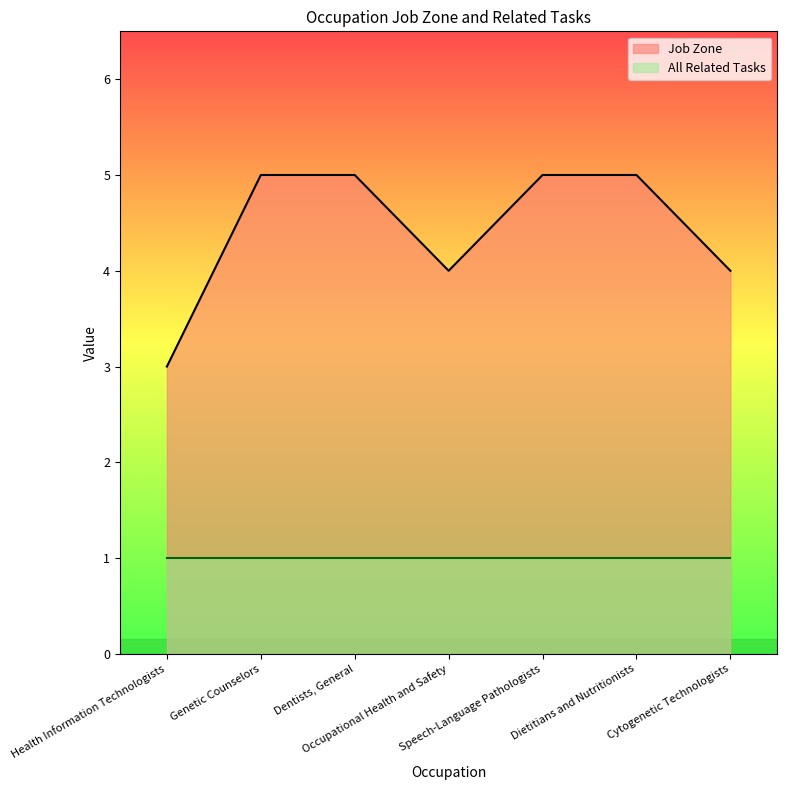

What is the sum of all values?

31